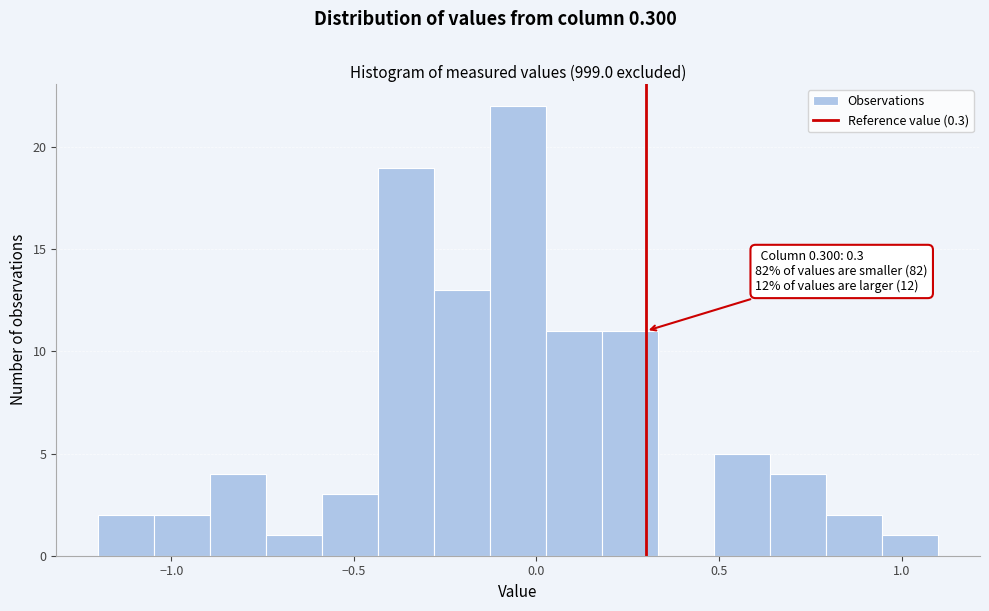

Read against the x-axis, roughly where is the centre of the tallest bar?

-0.05